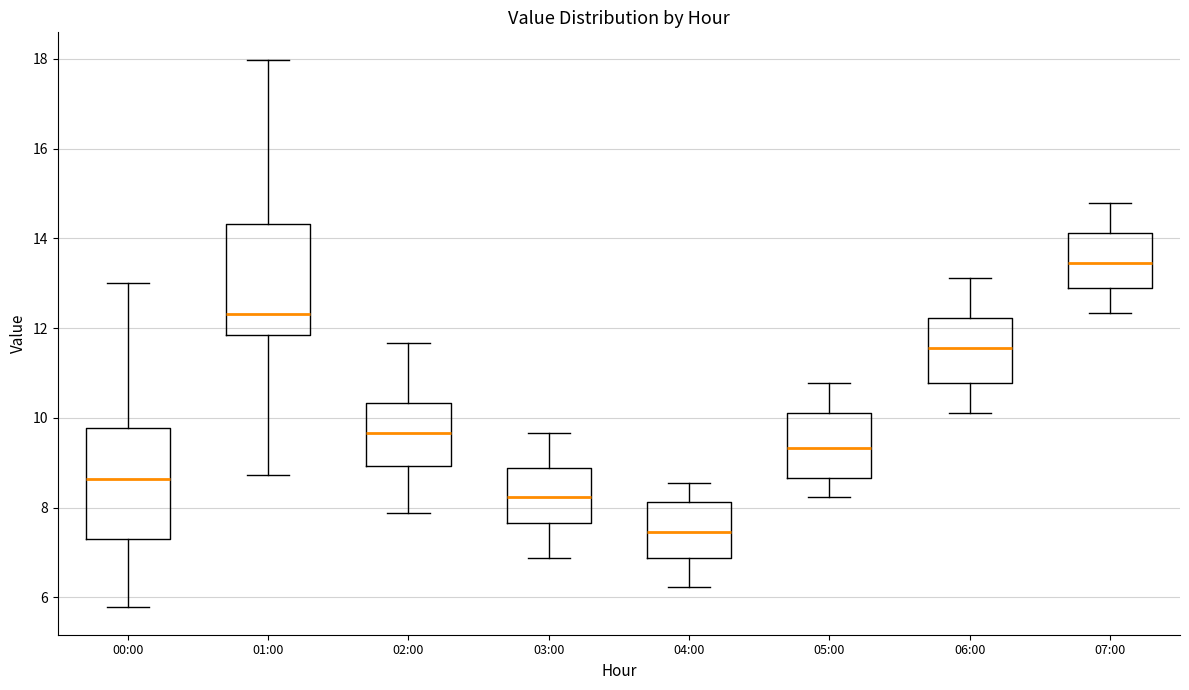

Reading left to right, transcribe this box plot: for each box, give where its median line is, the range the box spans, and where its two whiskers end, as read against the y-axis. The values are not printed on the chart, so give them approximately, as read against the axis.

00:00: median 8.6, box 7.4 to 9.8, whiskers 5.8 to 13.0
01:00: median 12.4, box 11.8 to 14.4, whiskers 8.8 to 18.0
02:00: median 9.6, box 9.0 to 10.4, whiskers 7.8 to 11.6
03:00: median 8.2, box 7.6 to 8.8, whiskers 6.8 to 9.6
04:00: median 7.4, box 6.8 to 8.2, whiskers 6.2 to 8.6
05:00: median 9.4, box 8.6 to 10.2, whiskers 8.2 to 10.8
06:00: median 11.6, box 10.8 to 12.2, whiskers 10.2 to 13.2
07:00: median 13.4, box 12.8 to 14.2, whiskers 12.4 to 14.8